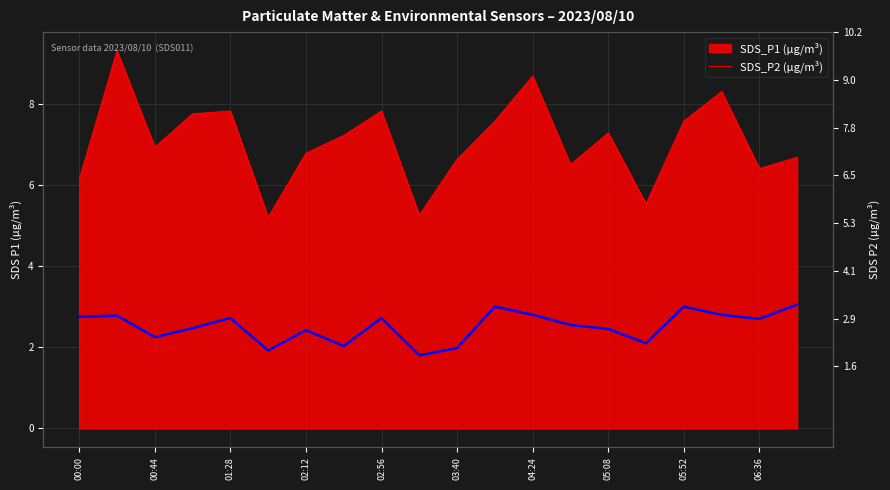

Reading left to right, what are all the values shown in this chart?

2.8	2.8	2.2	2.5	2.7	1.9	2.4	2.0	2.7	1.8	2.0	3.0	2.8	2.5	2.5	2.1	3.0	2.8	2.7	3.0